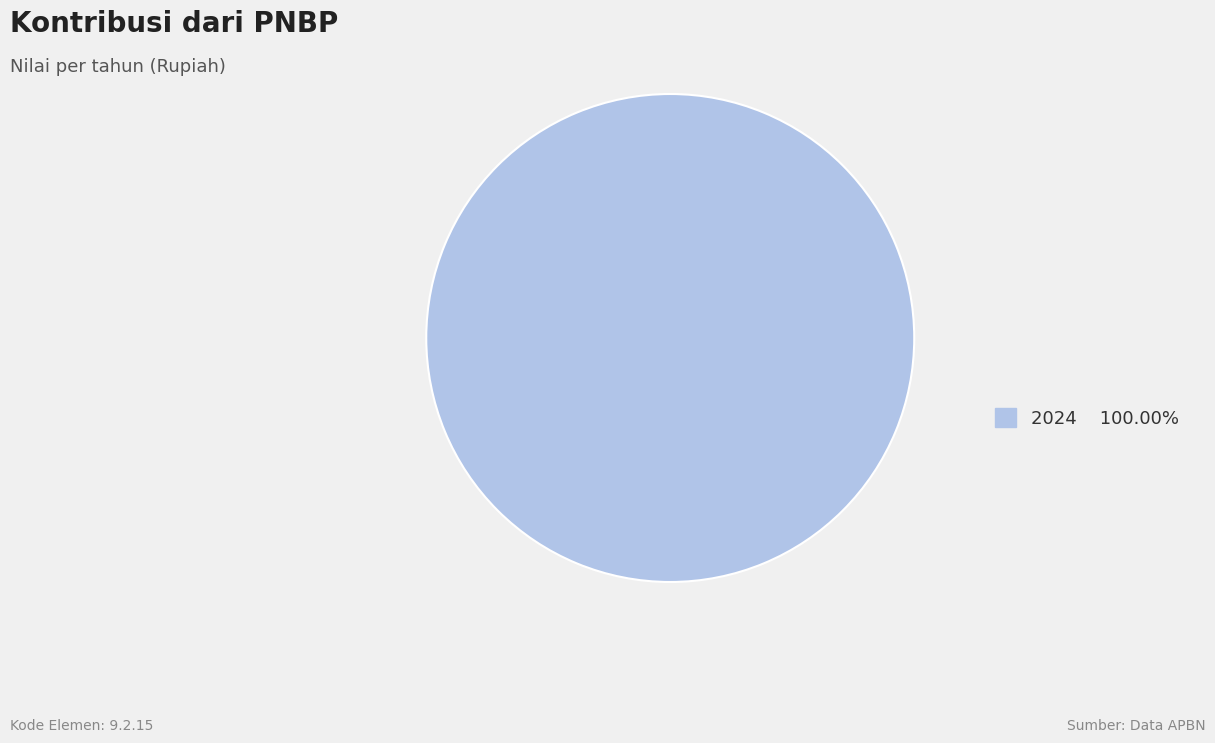

Does any single category account for the majority?

Yes